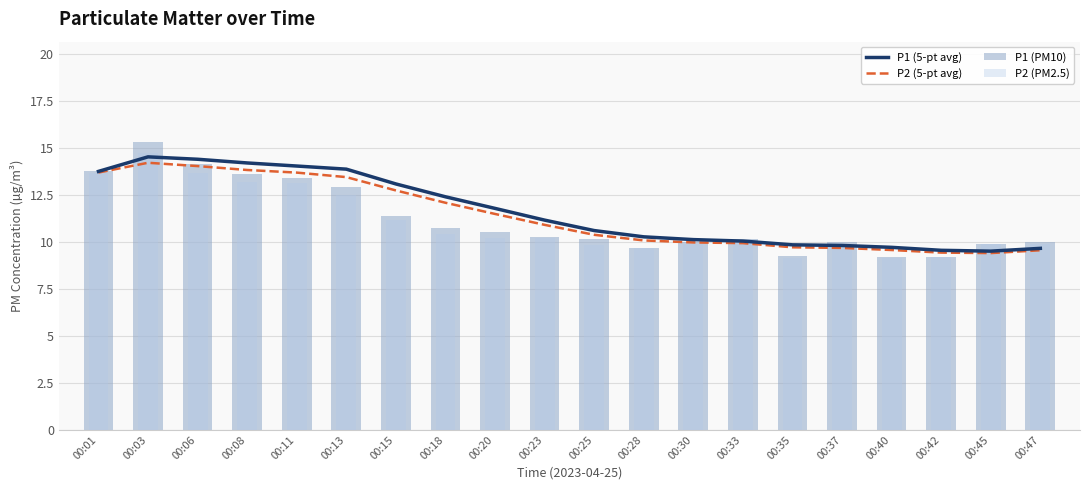

What is the difference between the second highest and second lowest values in the P1 (5-pt avg) series?

4.8